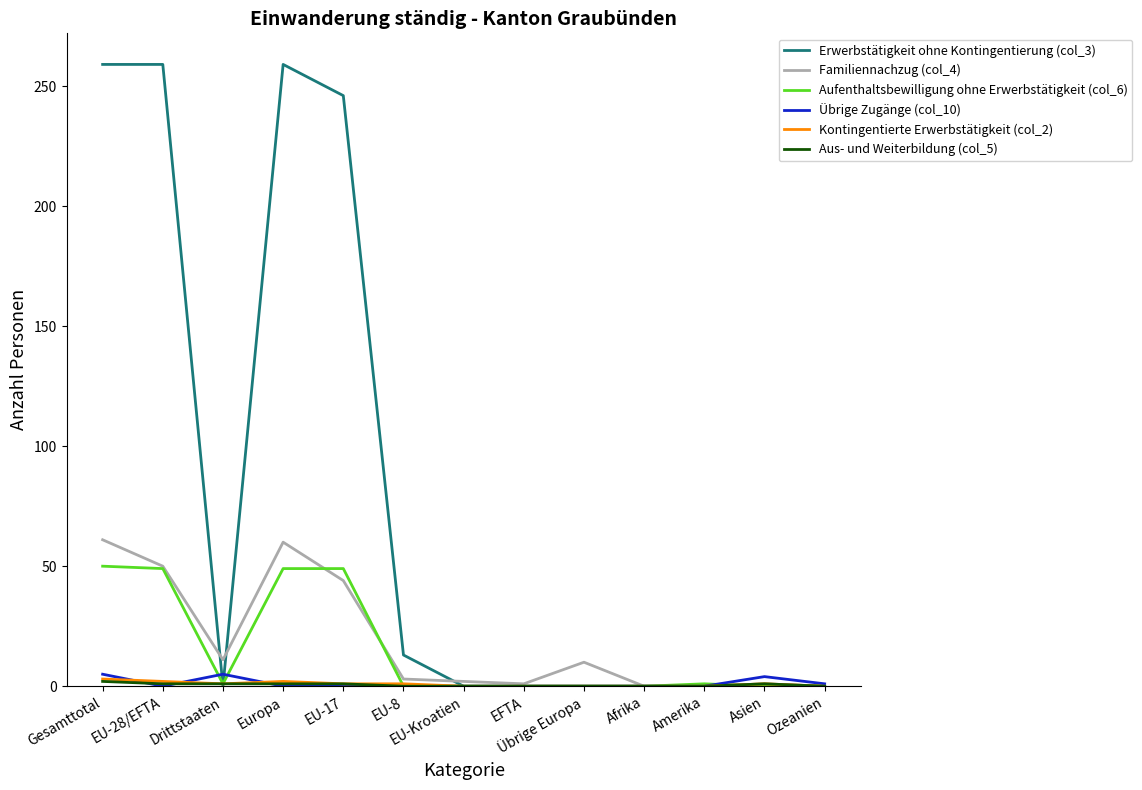

Which series has the largest total across all categories?

Erwerbstätigkeit ohne Kontingentierung (col_3)